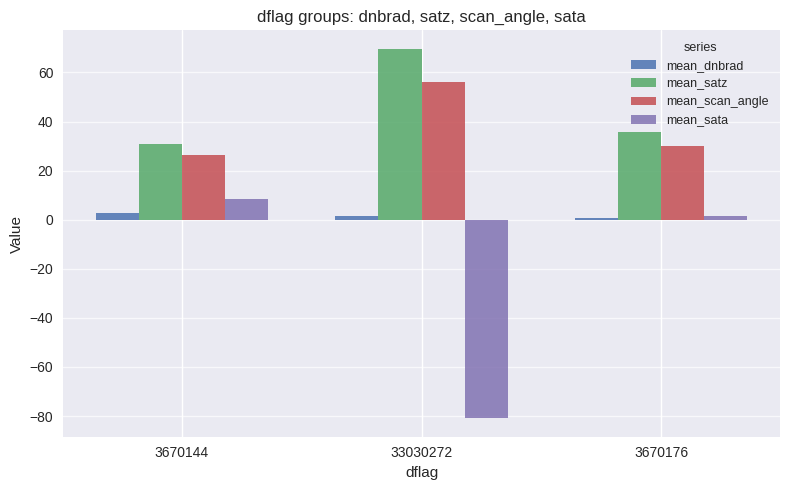

Reading left to right, extract all data points from this chart.

mean_dnbrad: 2.9	1.7	0.5
mean_satz: 30.9	69.6	35.6
mean_scan_angle: 26.3	56.1	30.2
mean_sata: 8.4	-80.9	1.3